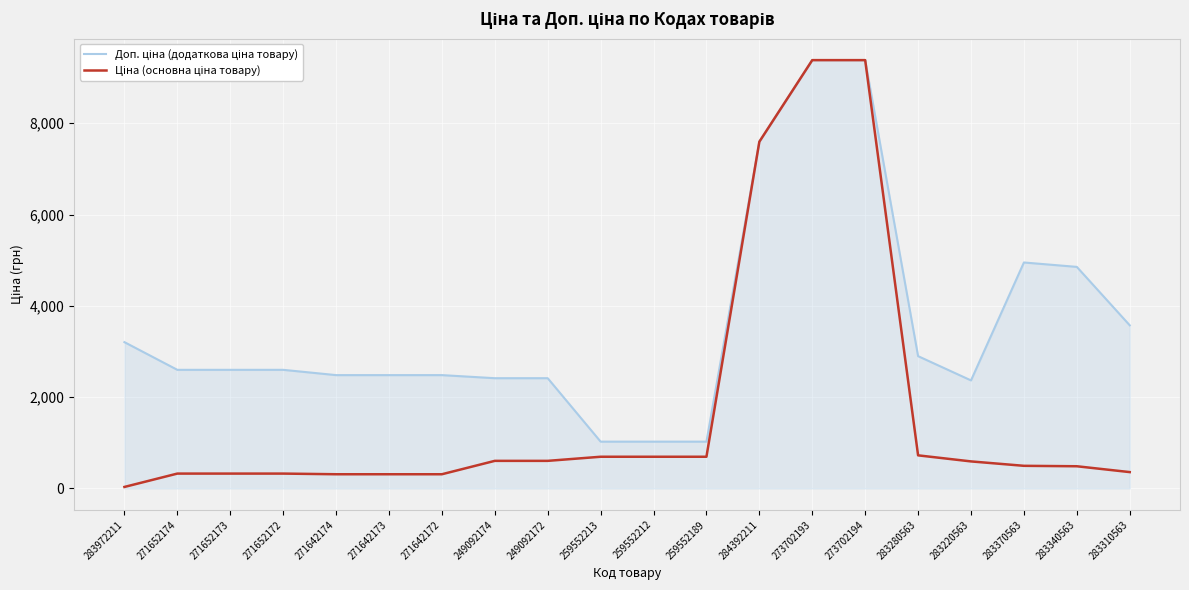

Does the chart display data point markers on the line(s)?

No